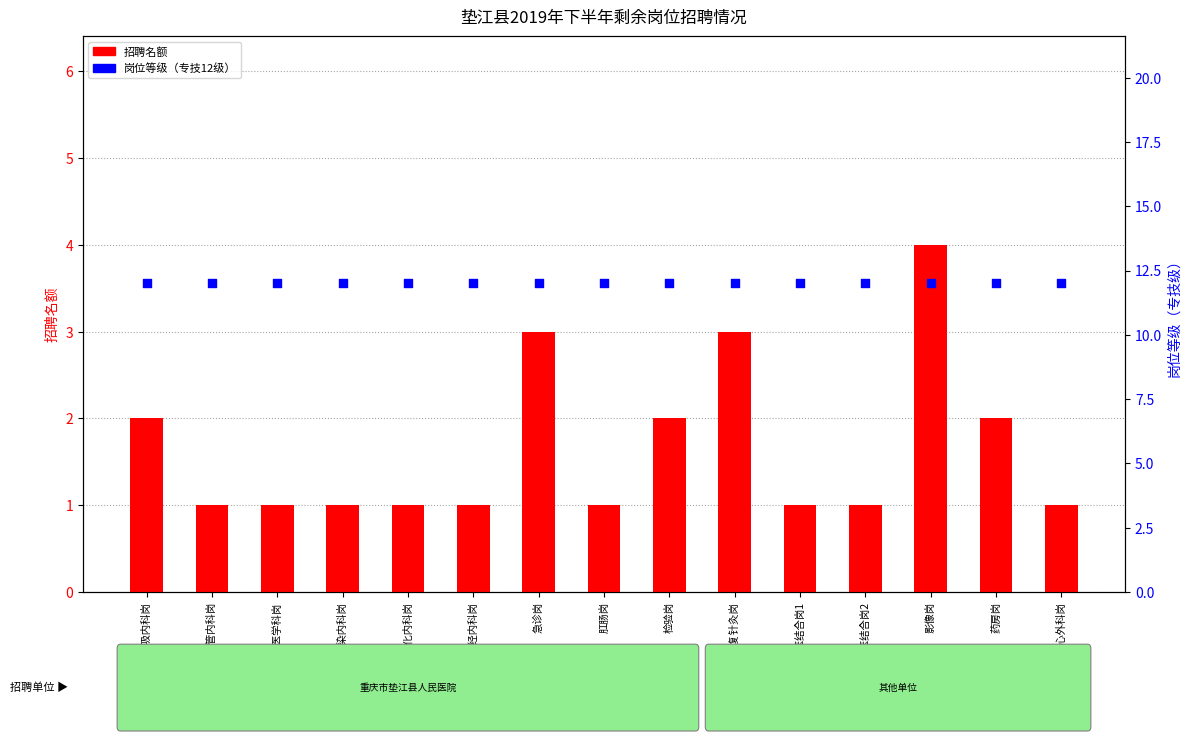

Which series has the largest Y range (max minus min)?

招聘名额